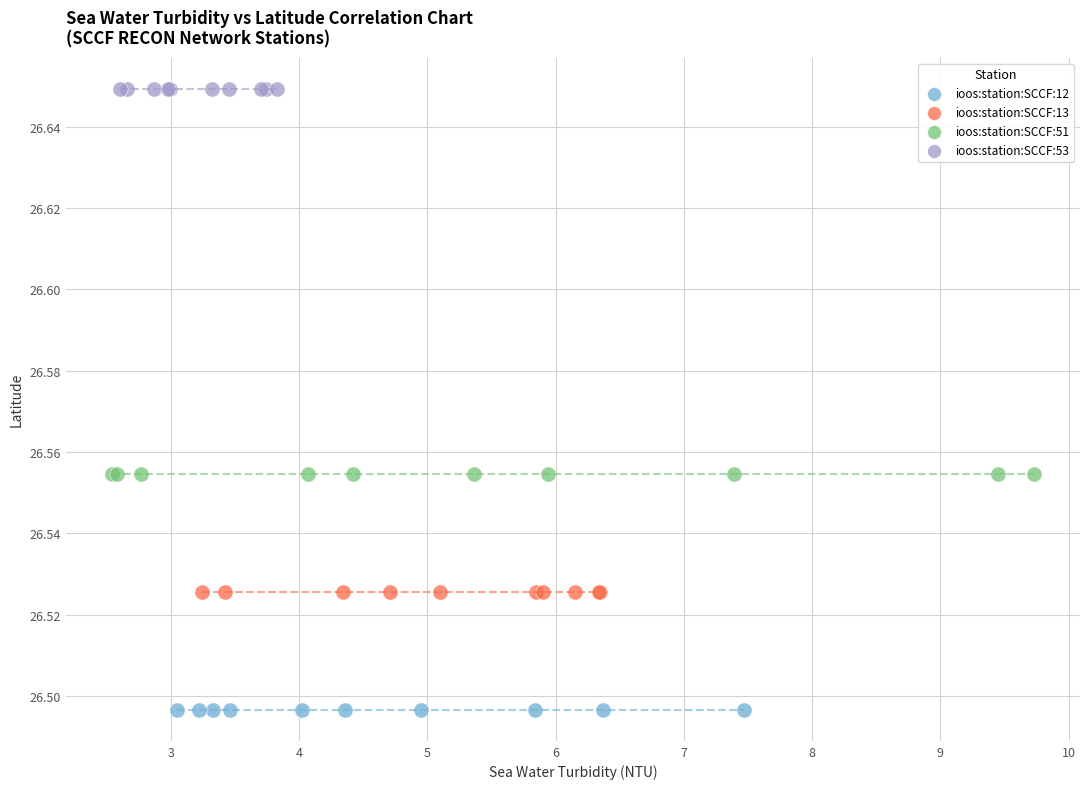

Which series contains the highest Y value?

ioos:station:SCCF:53